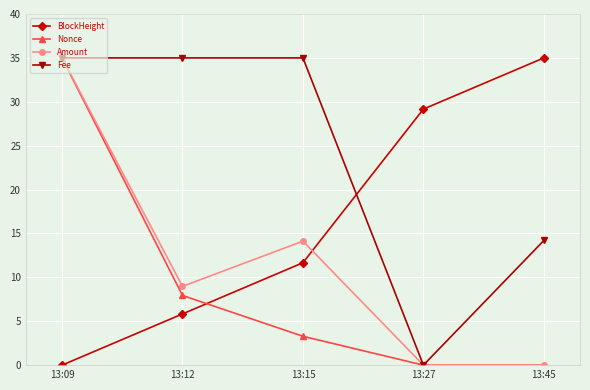

Between 13:12 and 13:45, which series saw the biggest shift?

BlockHeight